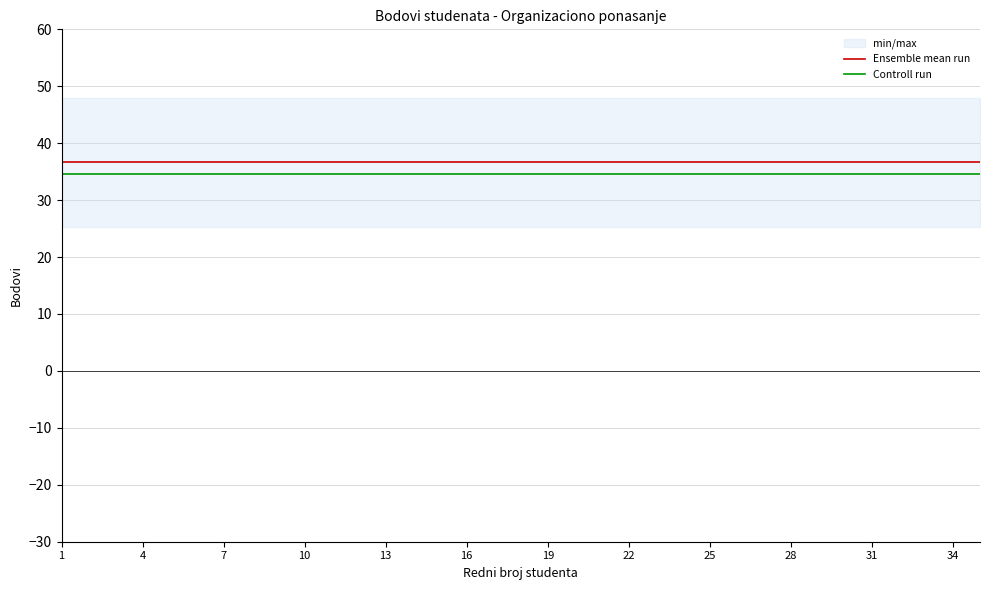

True or false: Ensemble mean run has more than 2 interior local peaks.

False